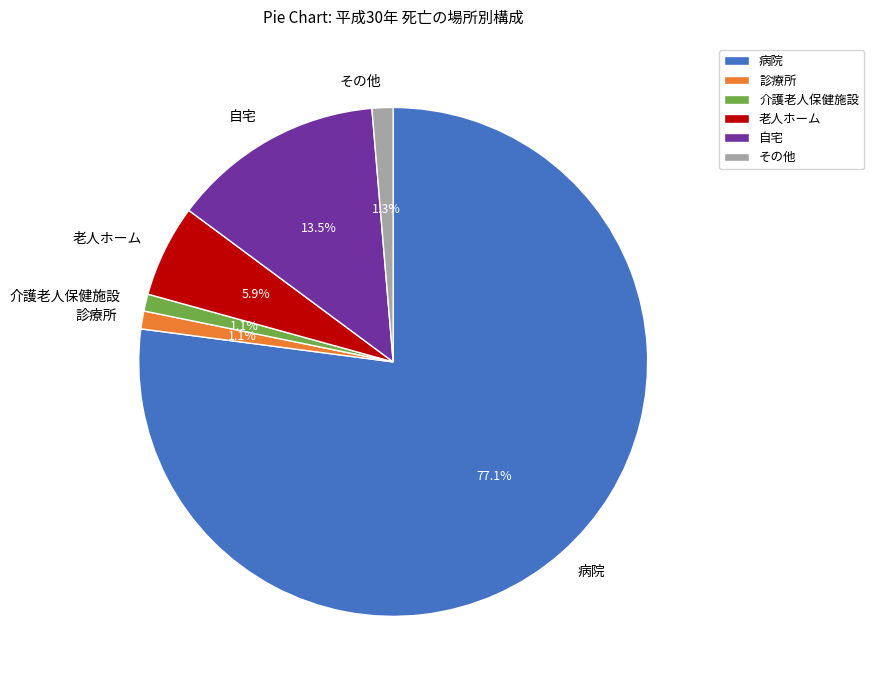

To the nearest percent, what is the combined percentage of その他 and 診療所?

2%